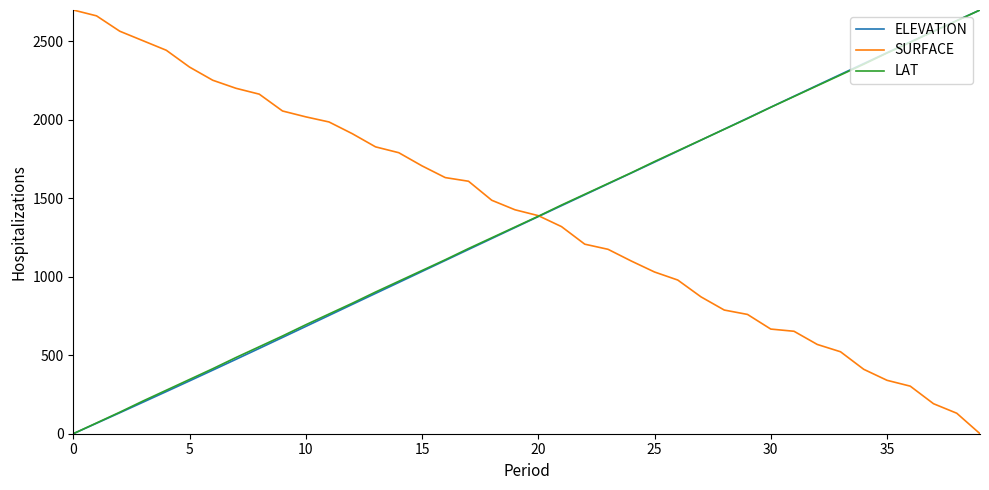

Does the chart display data point markers on the line(s)?

No